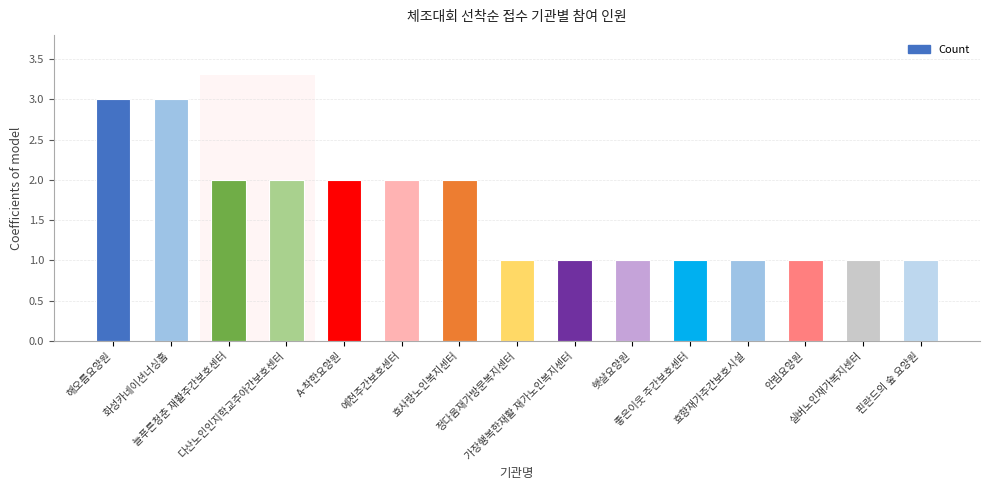

Count the number of categories in the chart.

15